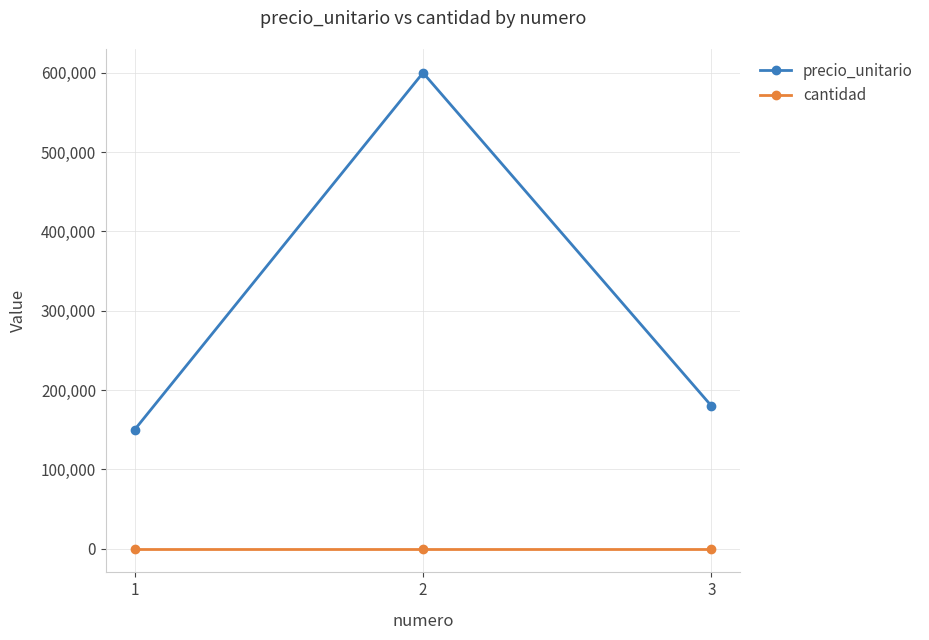

Which series has the largest total across all categories?

precio_unitario